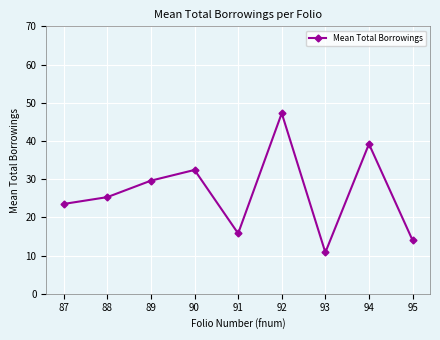

Where does the data first go above 25?

88